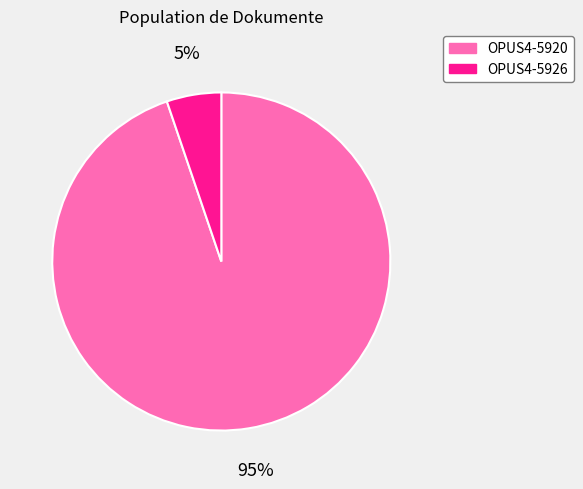

To the nearest percent, what is the average slice percentage?

50%